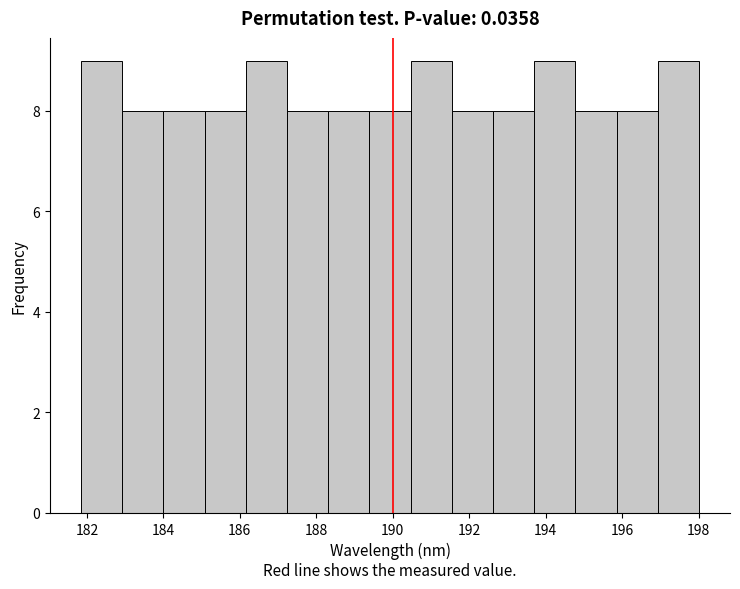

How tall is the bar that spans 184.0 to 185.0 on the x-axis? Neither the bar edges nor the heights are printed on the chart, so give them approximately, as read against the axes.

8